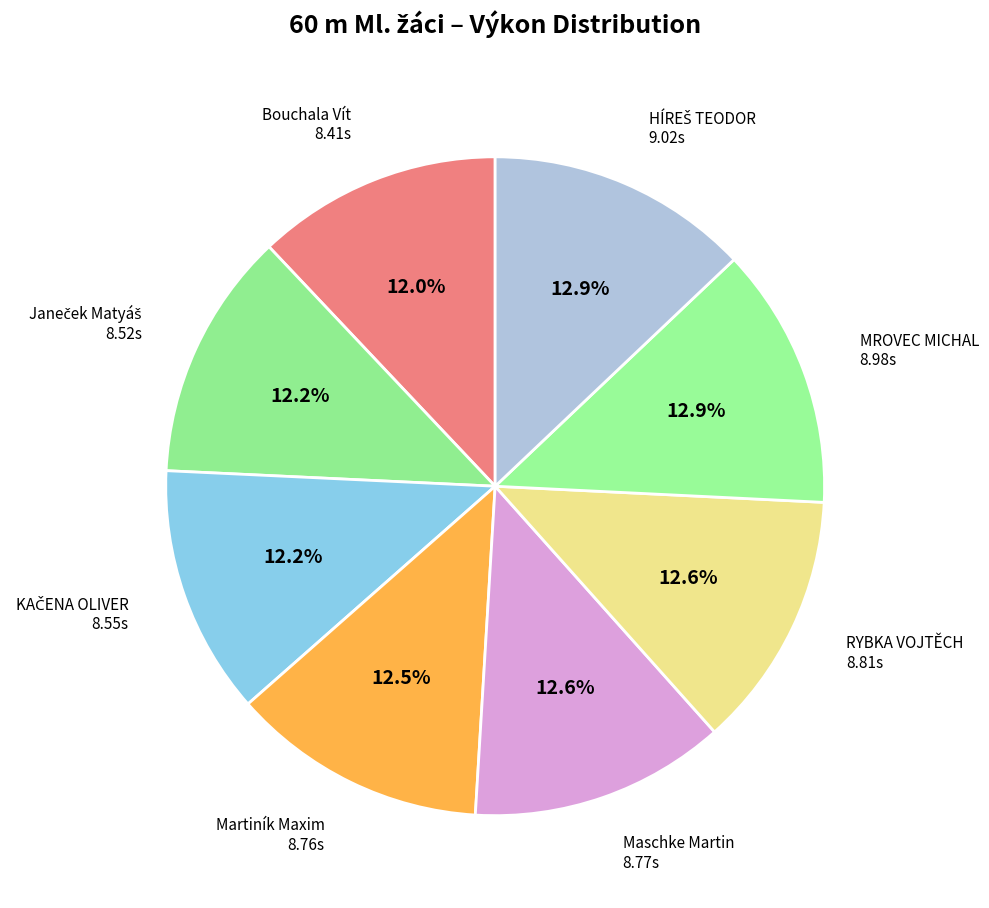

How many segments does this pie chart have?

8